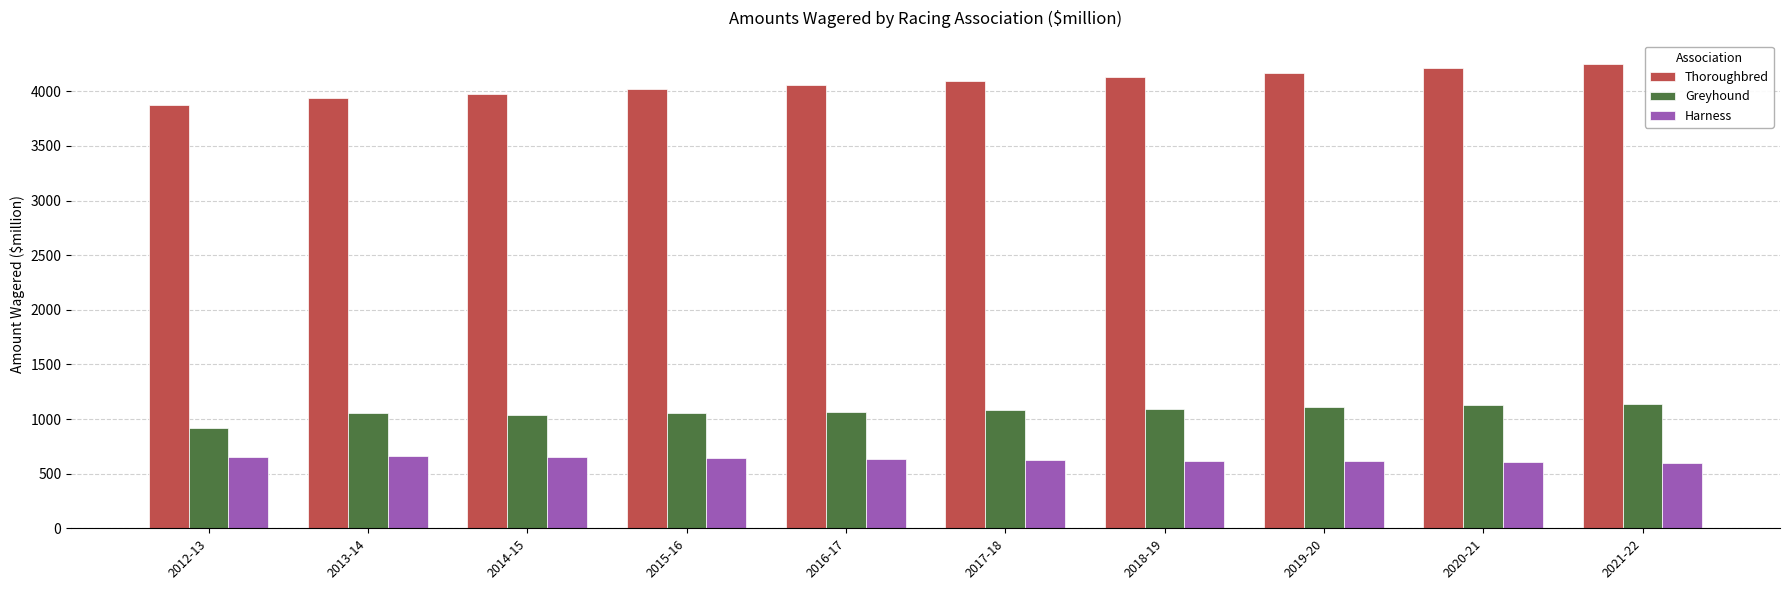

What is the greatest value displayed?

4251.0